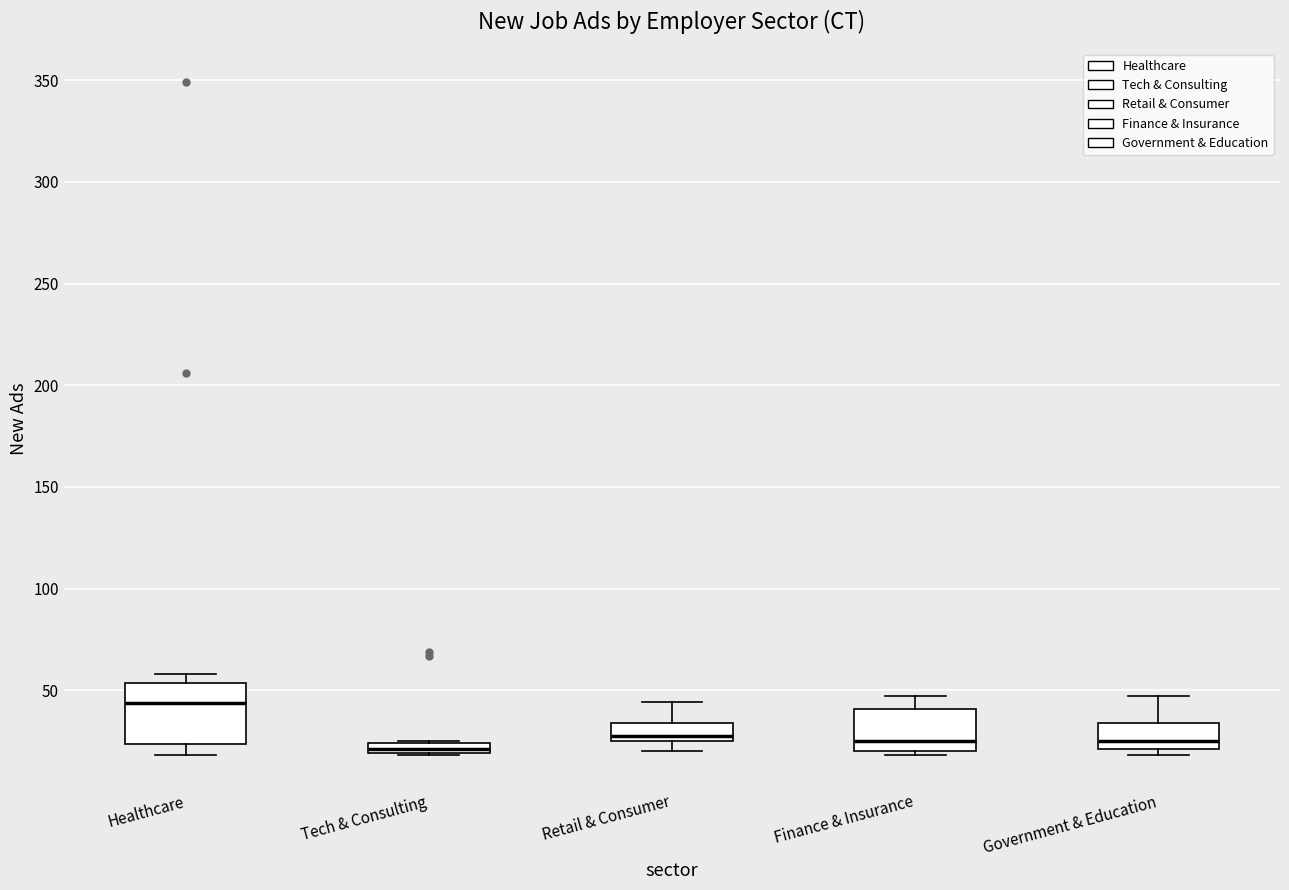

Which box has the highest median line?

Healthcare